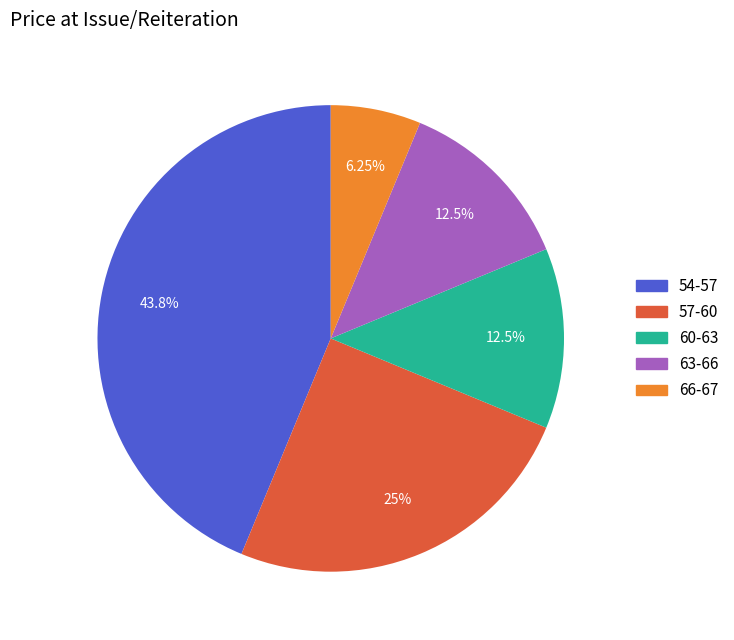

Does any single category account for the majority?

No